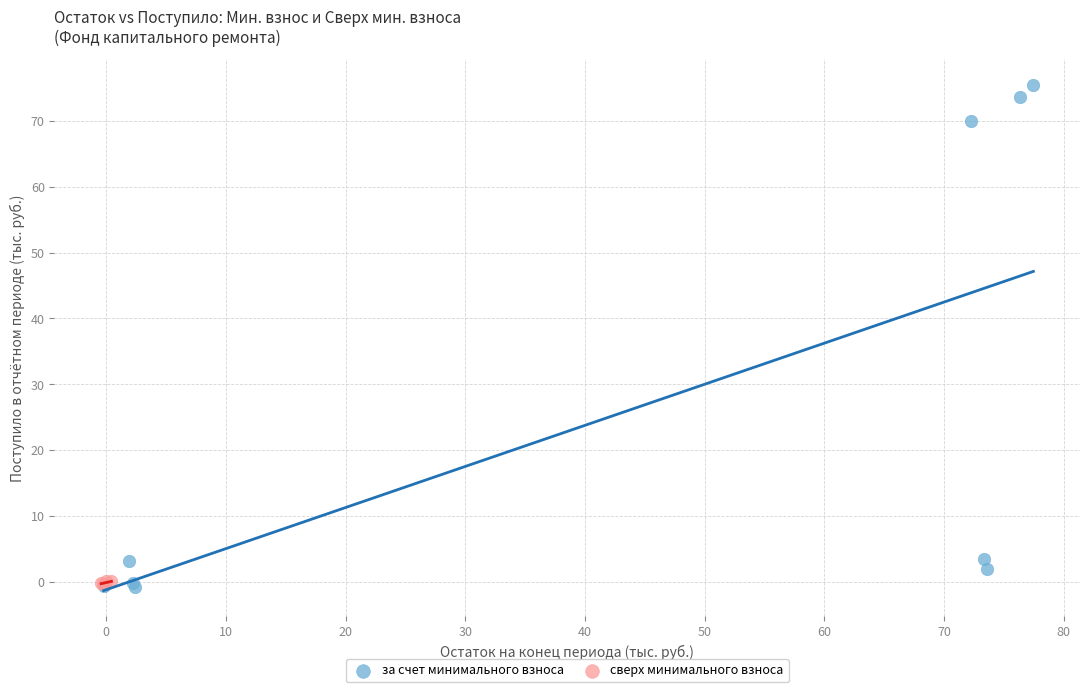

Which series contains the highest Y value?

за счет минимального взноса